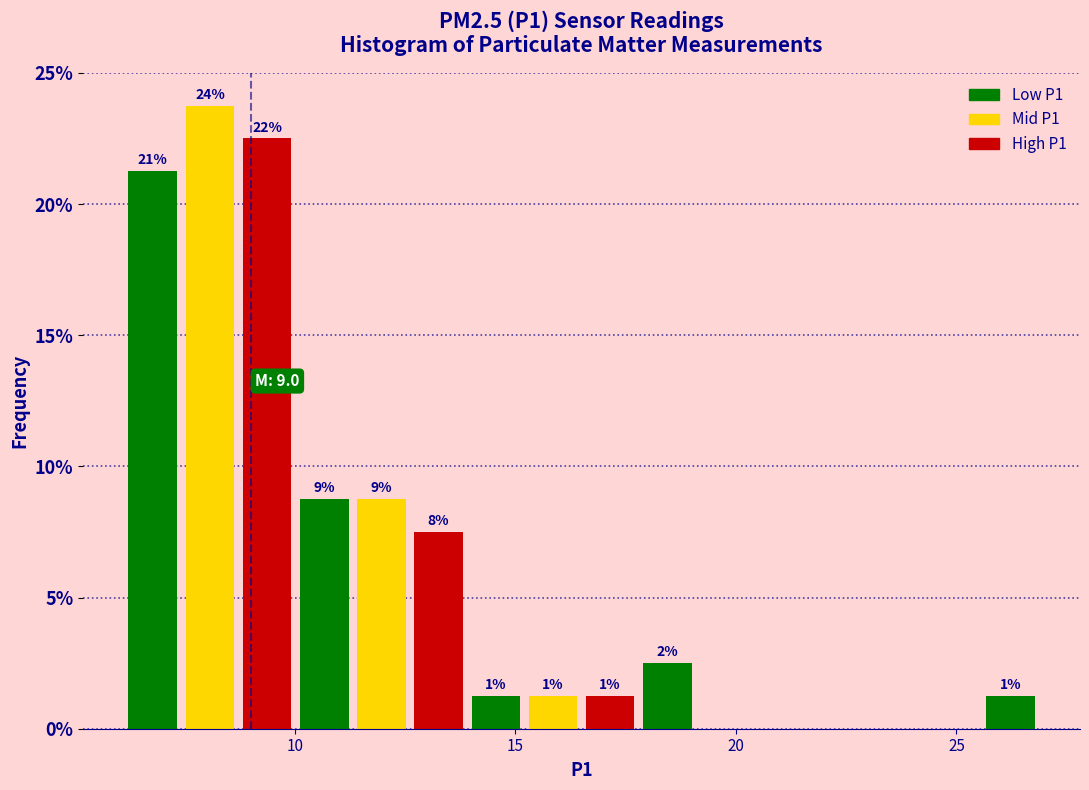

Read against the x-axis, roughly where is the centre of the tallest bar?

8.0